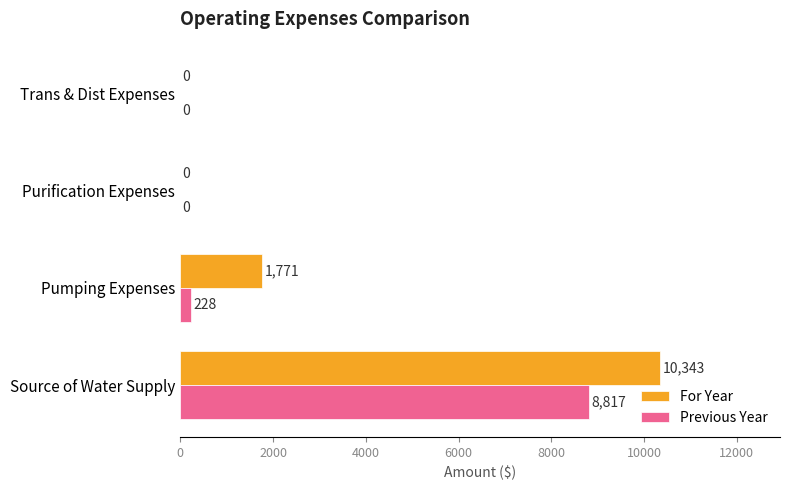

At which category is the sum across all series the highest?

Source of Water Supply